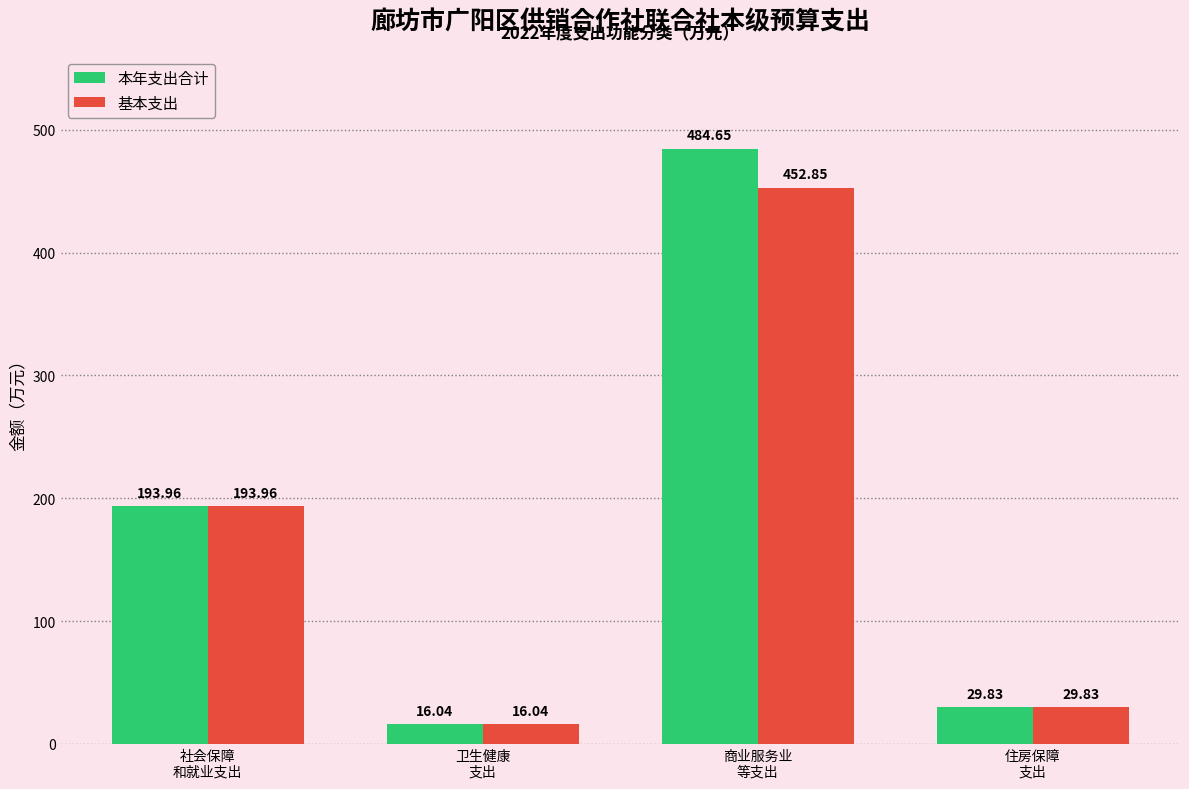

Which series has the widest spread of values?

本年支出合计